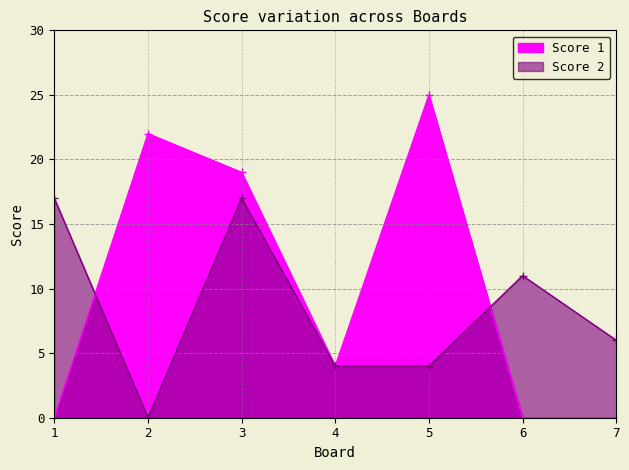

What are all the series names shown in the legend?

Score 1, Score 2